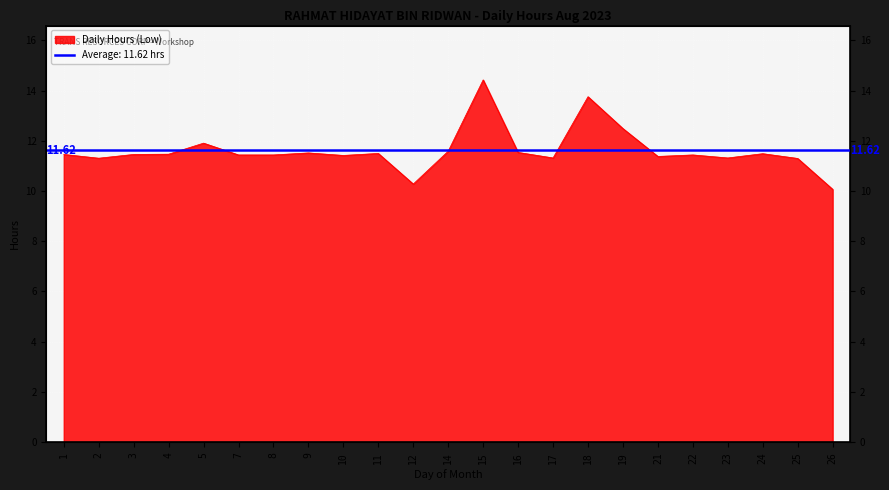

Between 25 and 15, which is larger?

15